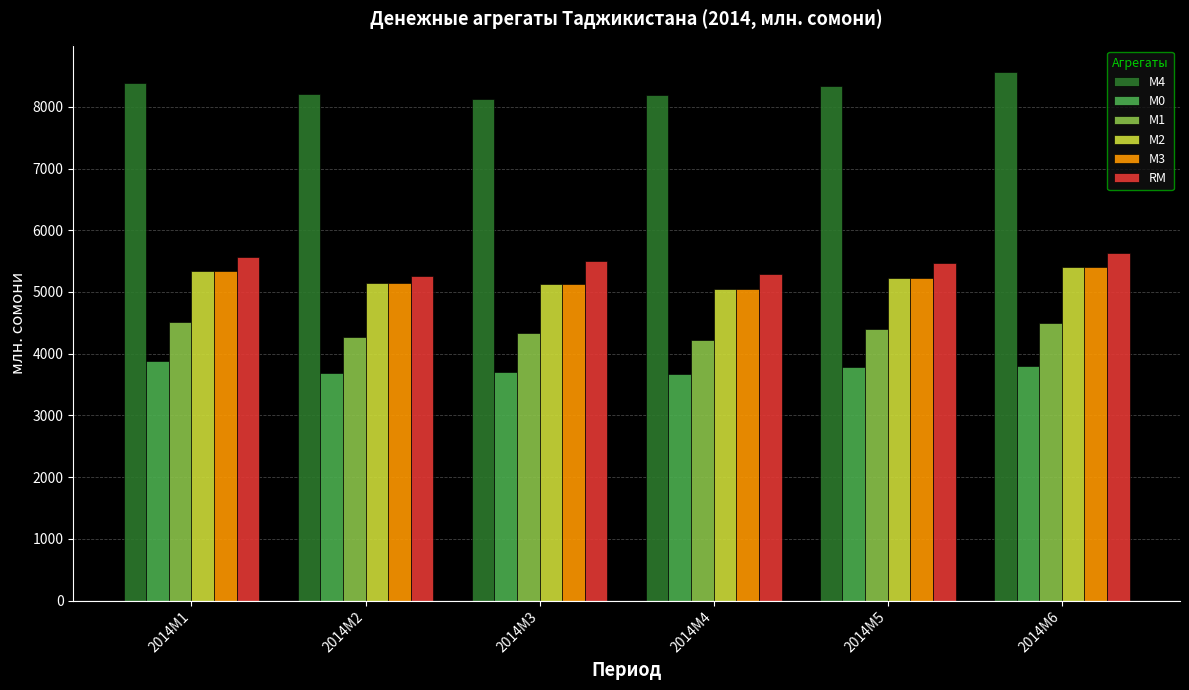

What is the value of the М1 bar at the 5th from the left?

4403.0